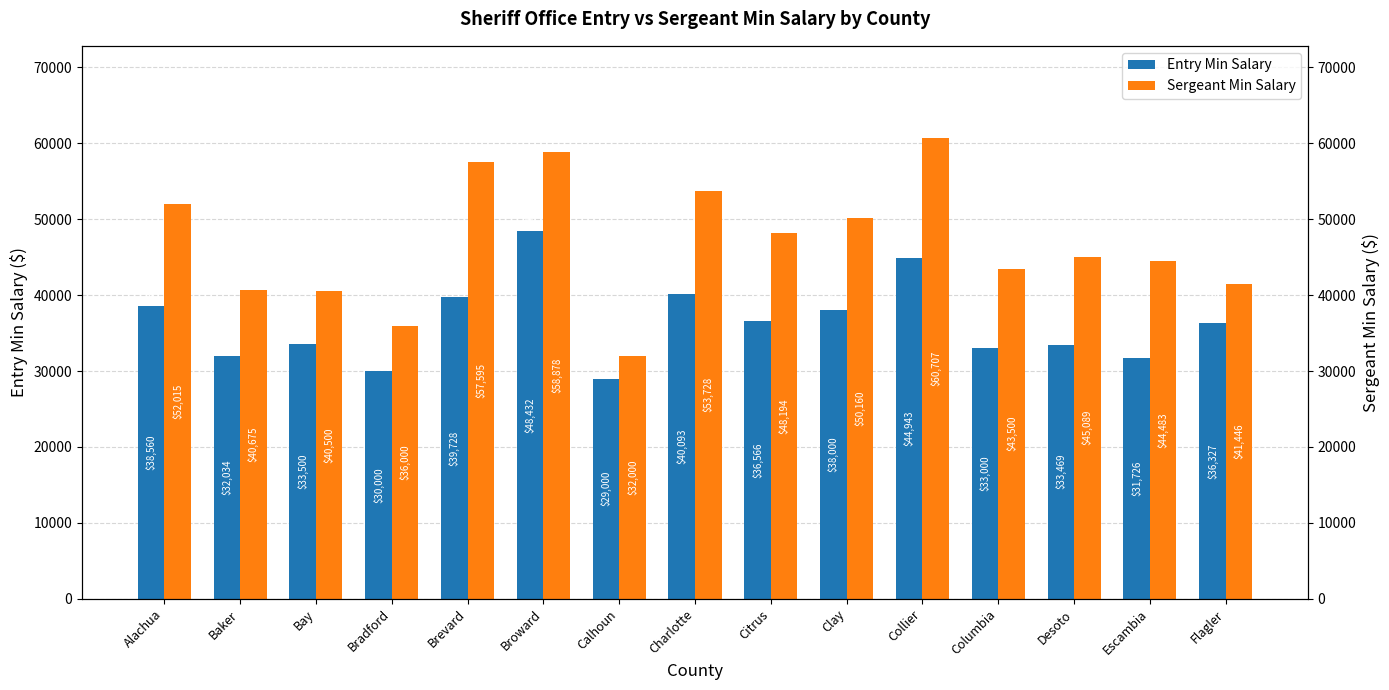

What is the difference between the second highest and second lowest values in the Sergeant Min Salary series?

22878